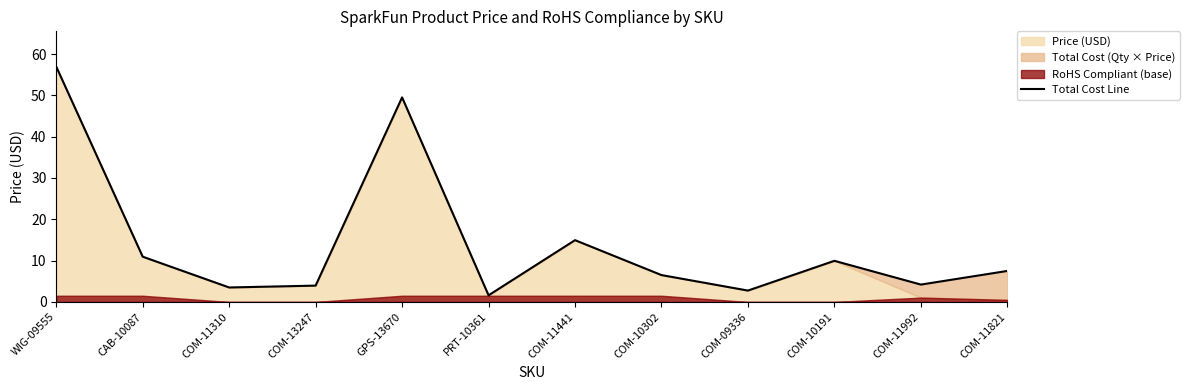

How many data points are above 7?

6